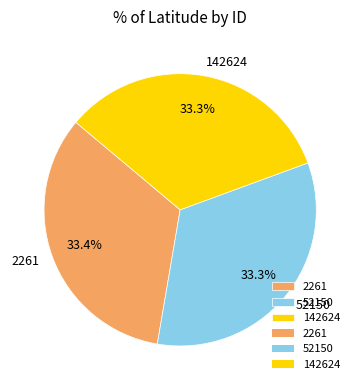

To the nearest percent, what is the combined percentage of 142624 and 2261?

67%